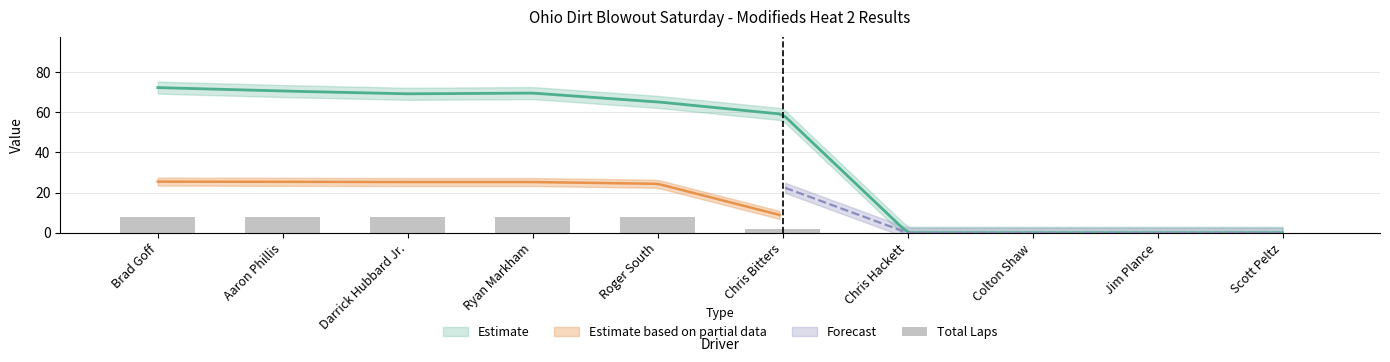

Is it true that the value at Chris Bitters is 2?

True